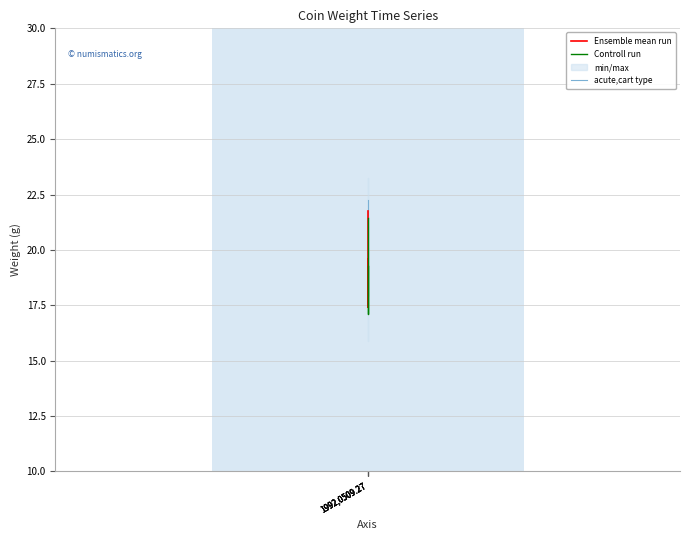

True or false: Ensemble mean run and Controll run cross at least once.

False